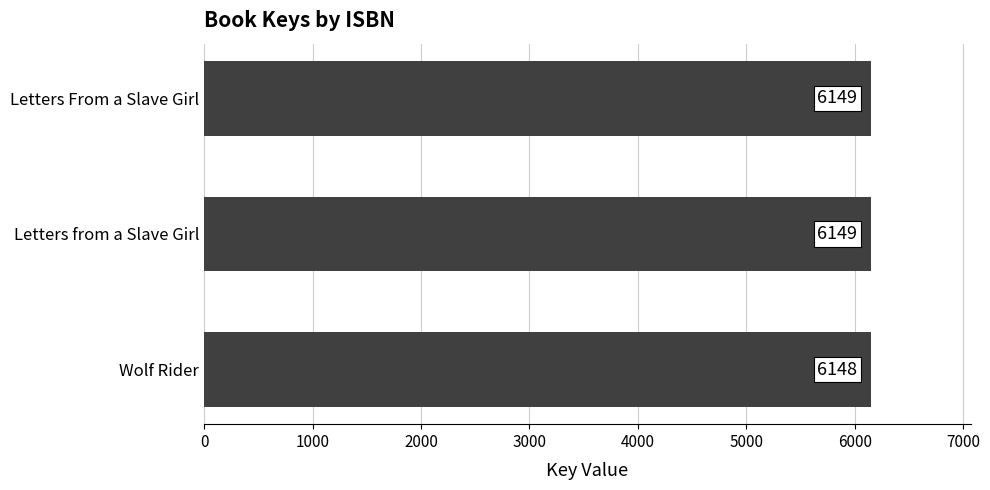

How many categories are shown in the chart?

3